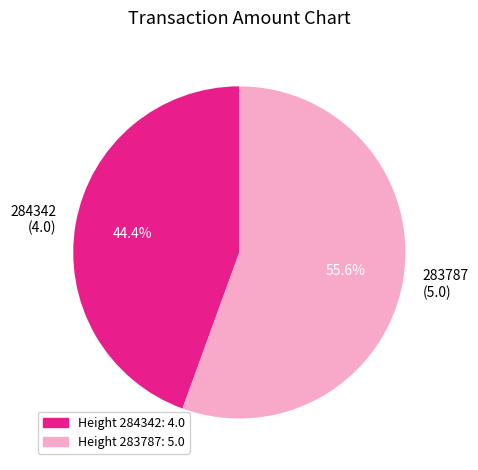

Which category accounts for the majority?

Height 283787: 5.0